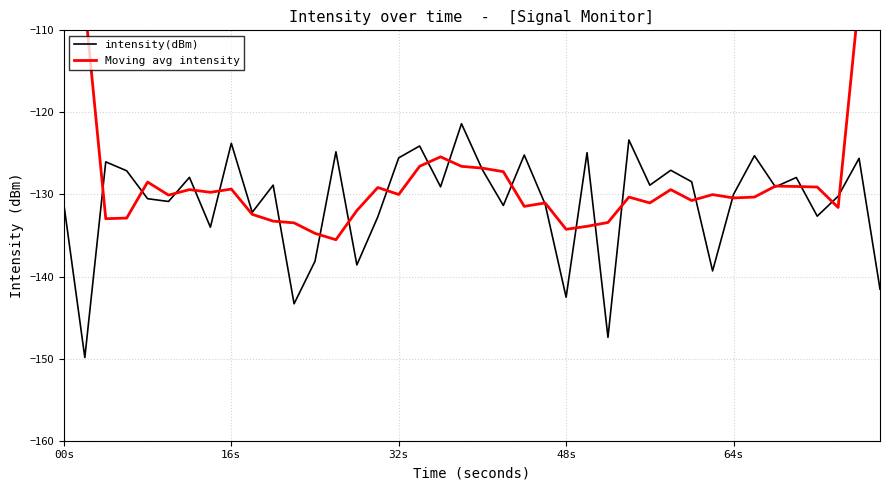

Rank the series by their average value, from lowest to highest.

intensity(dBm), Moving avg intensity